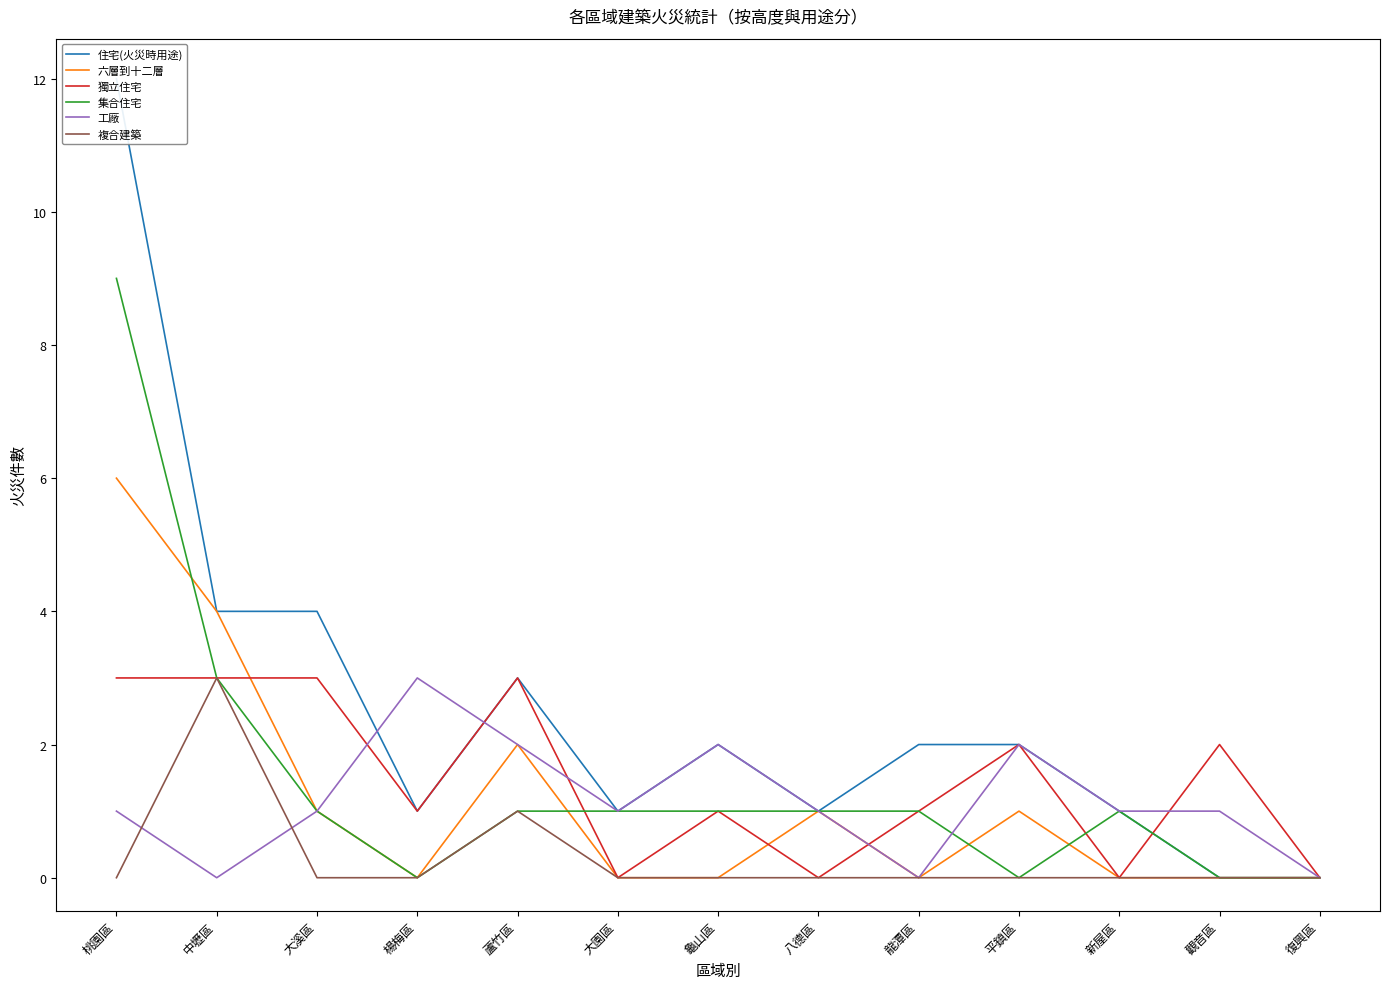

True or false: 獨立住宅 and 複合建築 intersect in this chart.

False